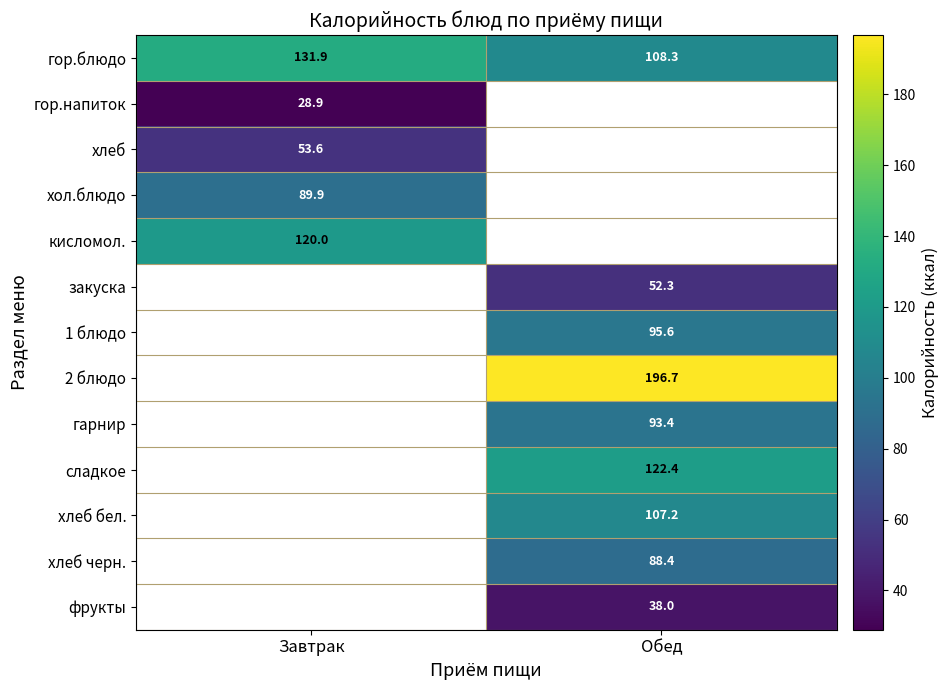

How many data points in гор.блюдо are less than 131?

1